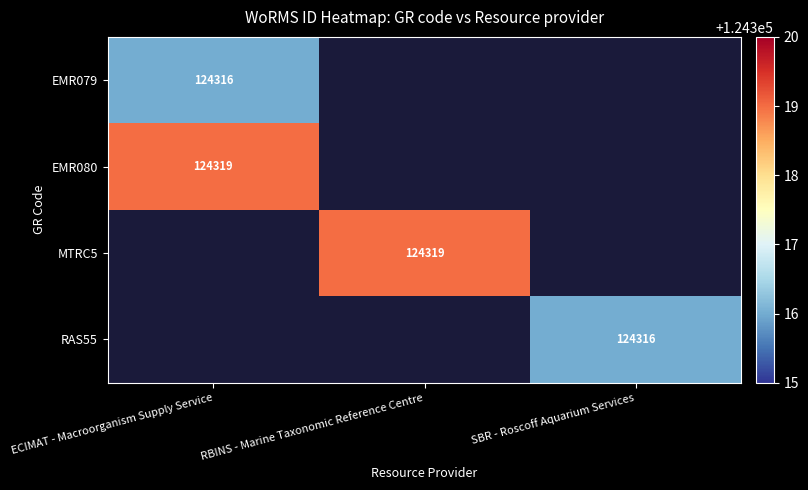

At which category does the chart reach its peak across all series?

ECIMAT - Macroorganism Supply Service